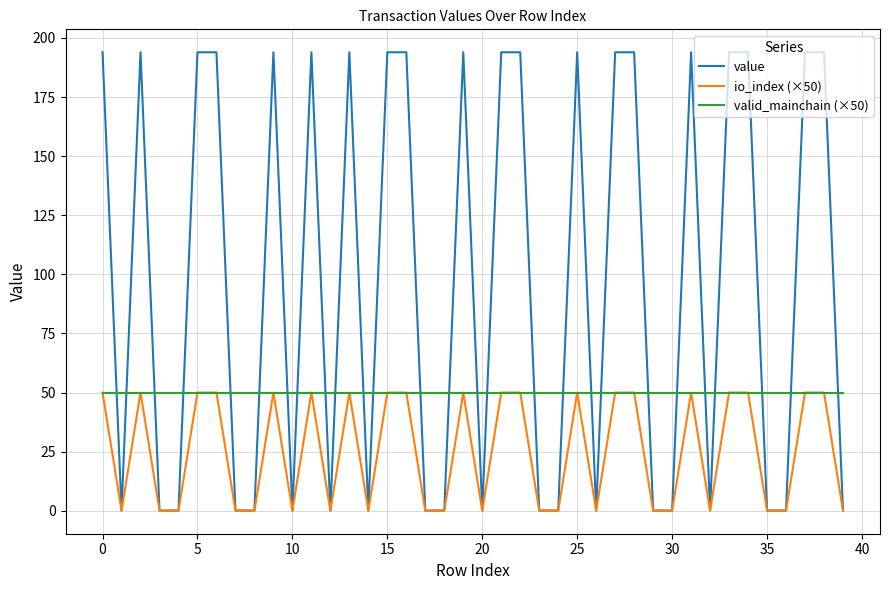

What is the maximum value for value?

193.9